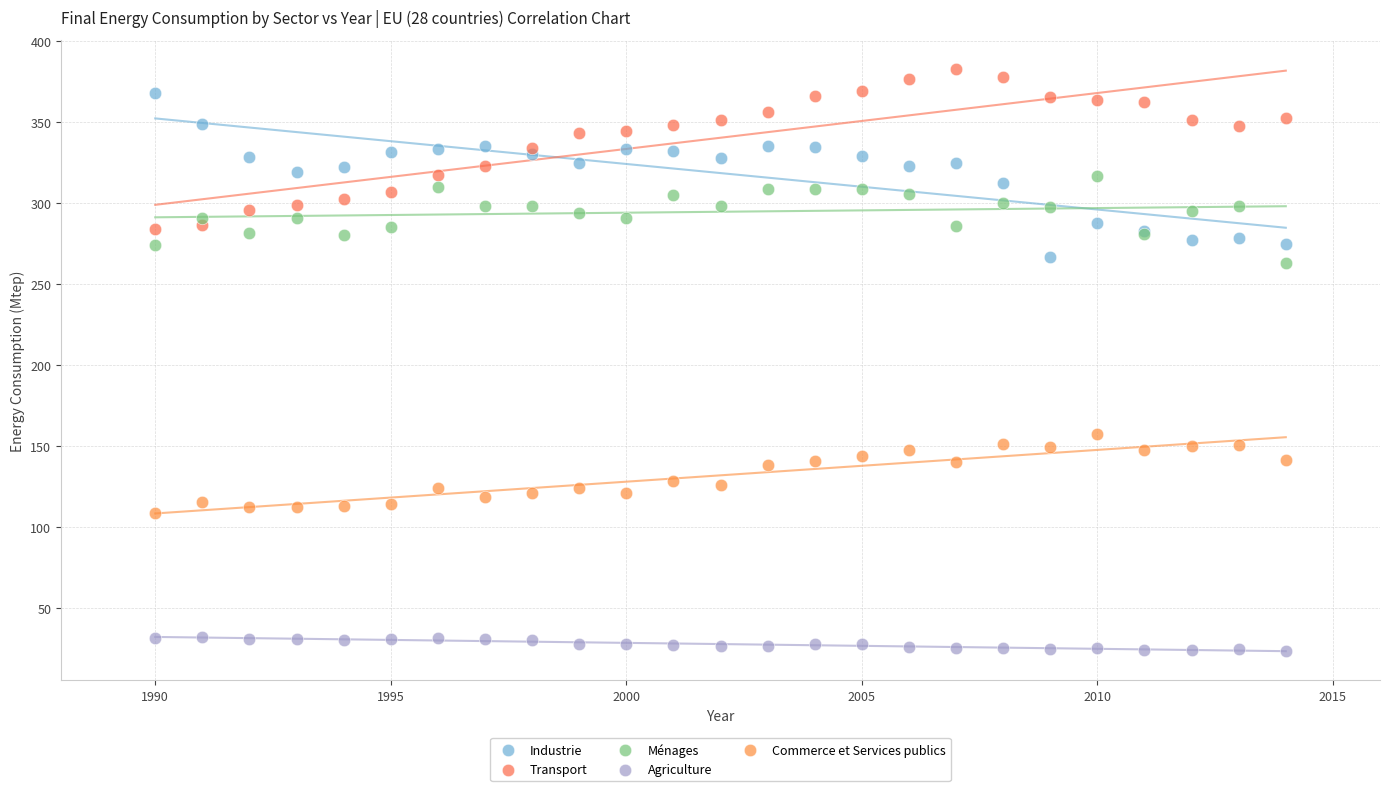

What is the X range (max minus min) for the scatter plot?

24.0